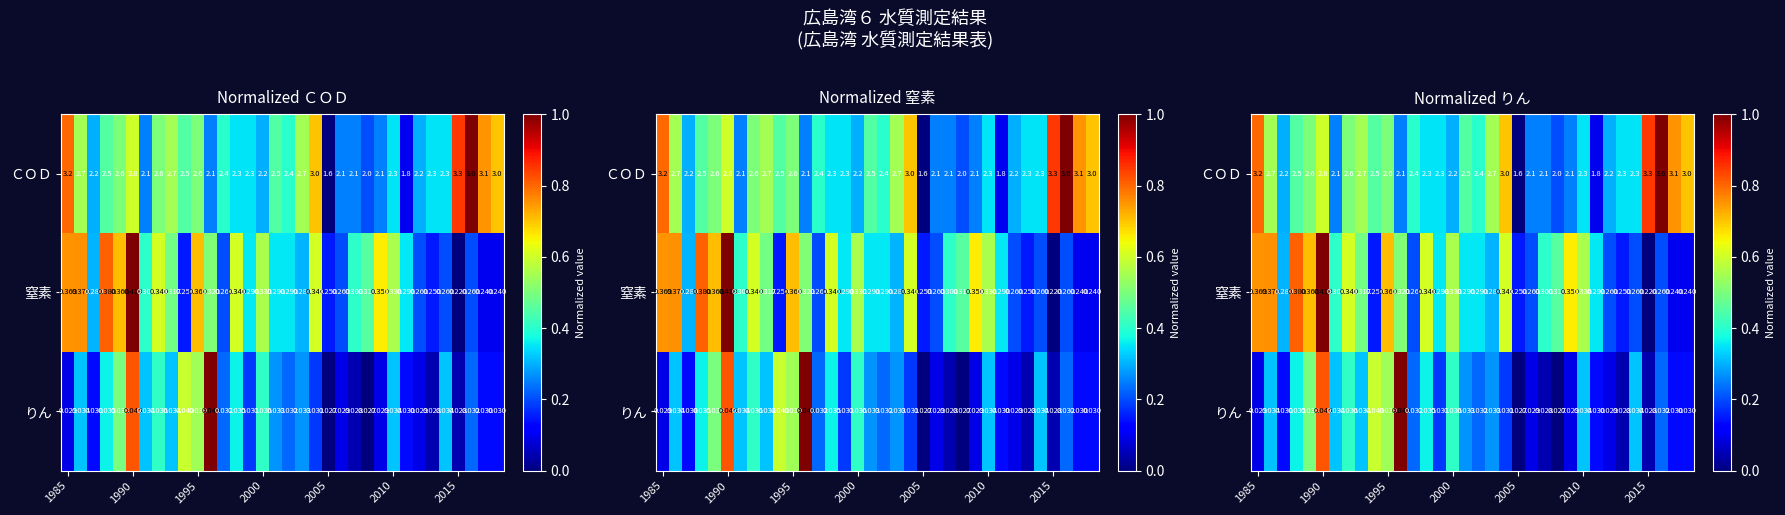

Which series has the largest range (max minus min)?

ＣＯＤ